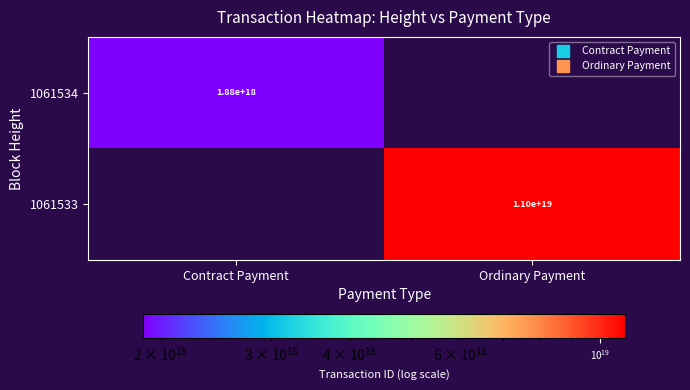

At which label does 1061534 reach its minimum?

Contract Payment